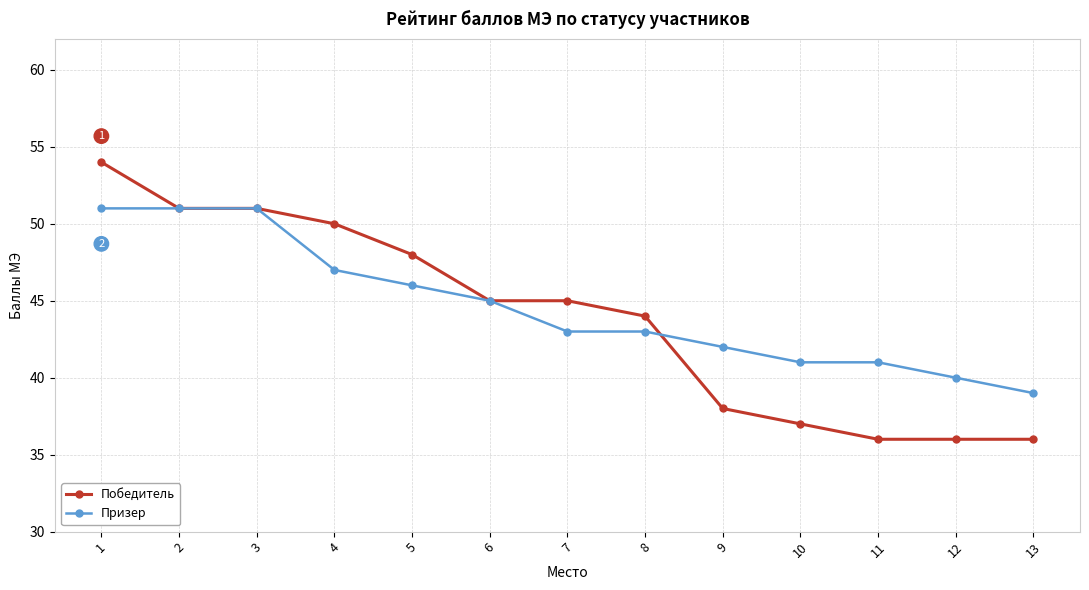

Reading left to right, what are all the values shown in this chart?

Победитель: 54	51	51	50	48	45	45	44	38	37	36	36	36
Призер: 51	51	51	47	46	45	43	43	42	41	41	40	39